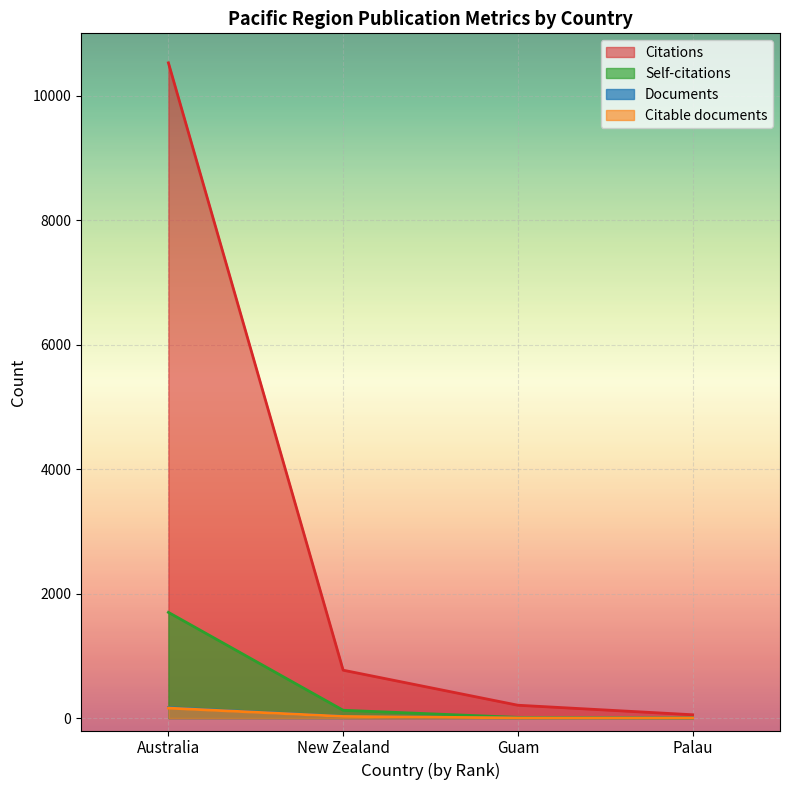

Reading right to left, extract all data points from this chart.

Documents: Palau=1	Guam=2	New Zealand=27	Australia=168
Citable documents: Palau=1	Guam=2	New Zealand=26	Australia=160
Citations: Palau=53	Guam=206	New Zealand=769	Australia=10526
Self-citations: Palau=2	Guam=11	New Zealand=125	Australia=1698